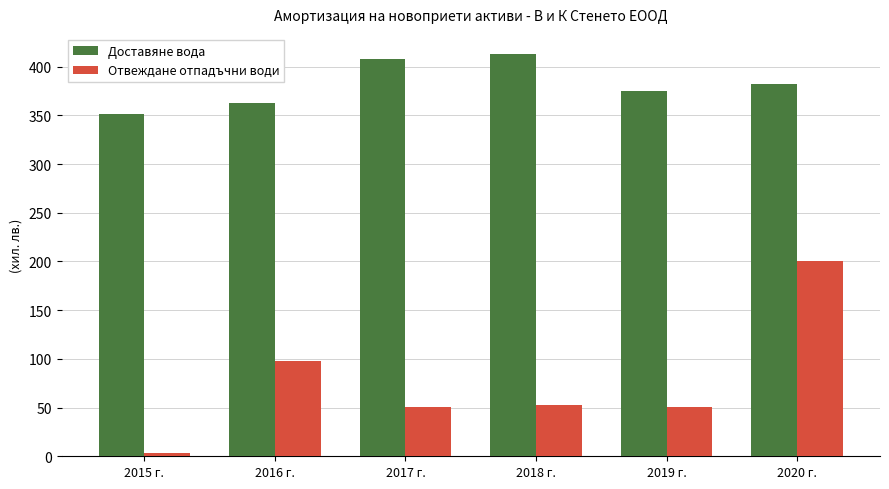

How many data points does each series have?

6